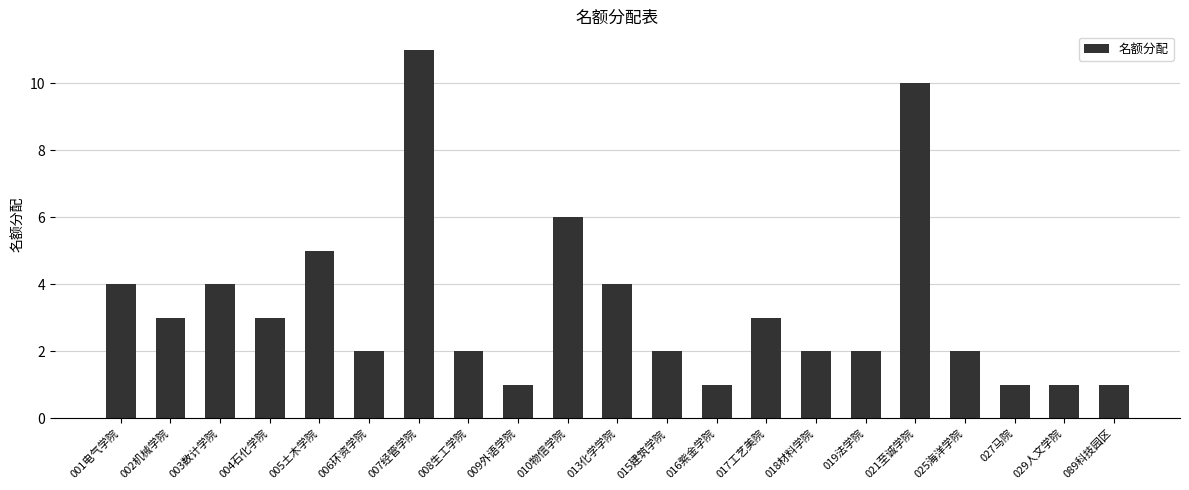

What is the difference between the maximum and minimum values?

10